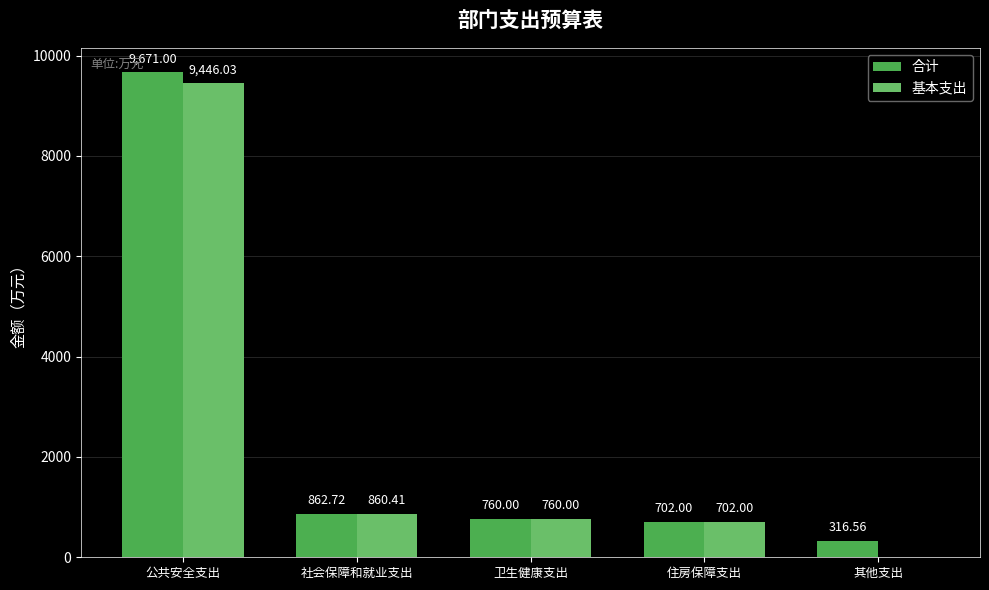

Reading left to right, what are all the values shown in this chart?

合计: 9671.0	862.7	760.0	702.0	316.6
基本支出: 9446.0	860.4	760.0	702.0	0.0